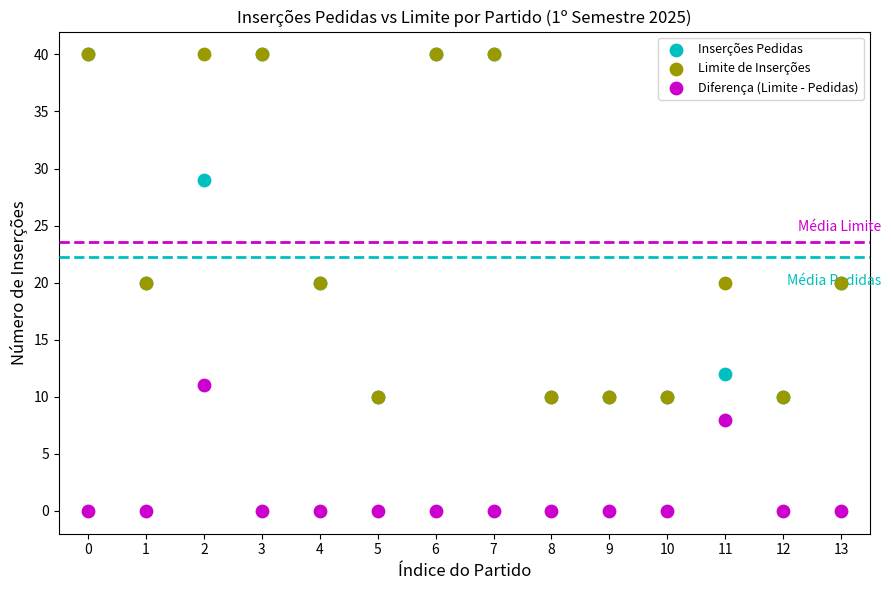

In the Limite de Inserções series, what Y value is closest to 25?

20